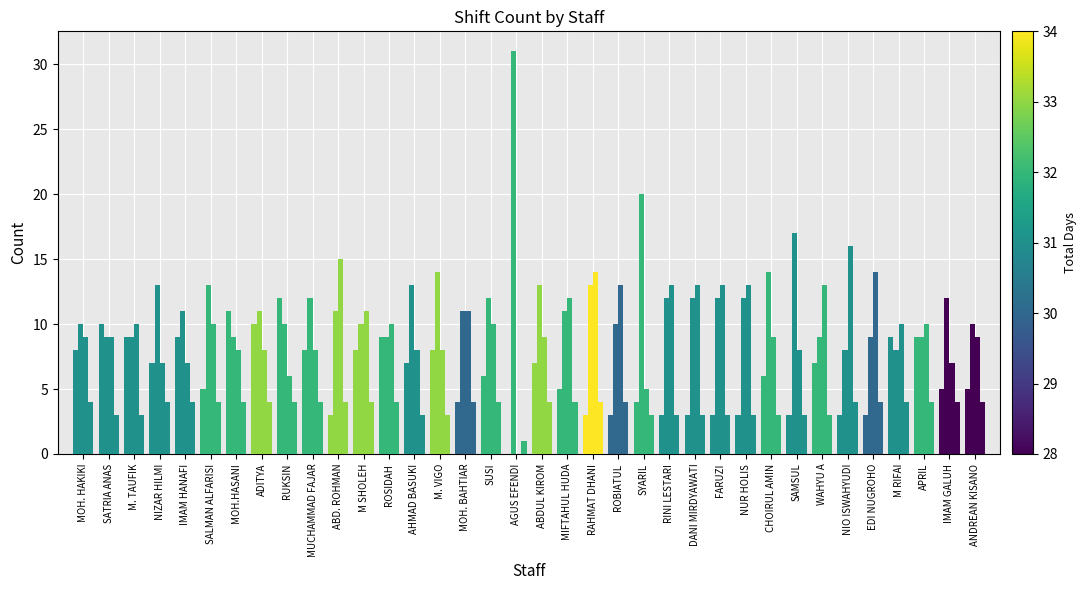

How many data points does each series have?

36